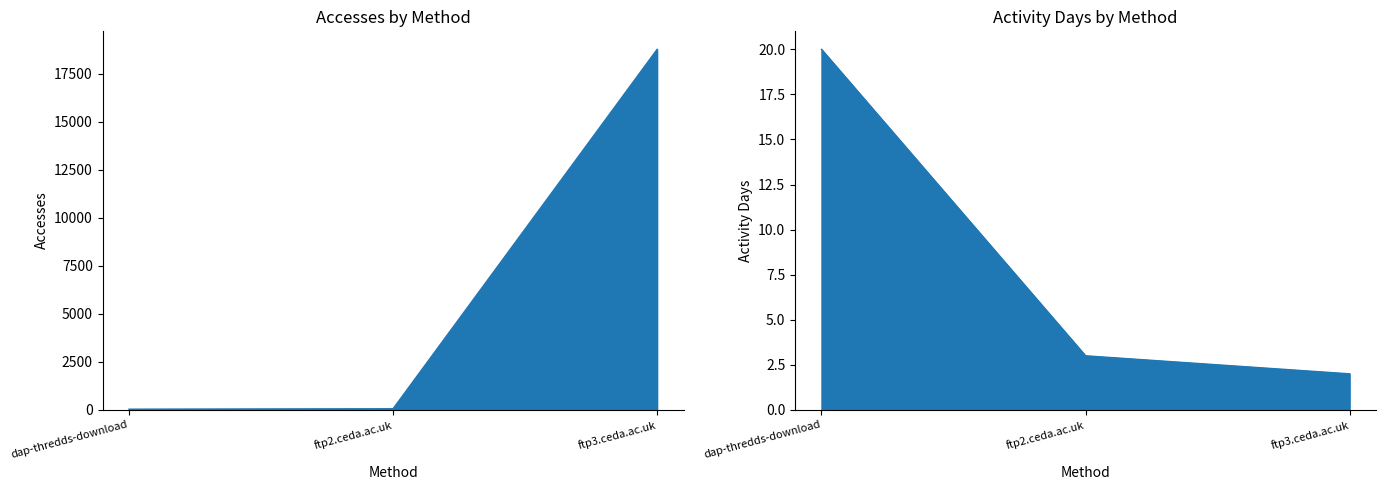

Where is Accesses nearest to the value 9408?

ftp2.ceda.ac.uk